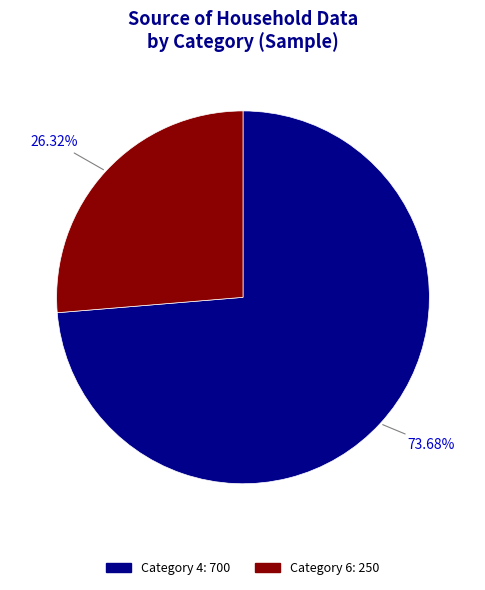

Is there any slice that represents more than half of the pie?

Yes